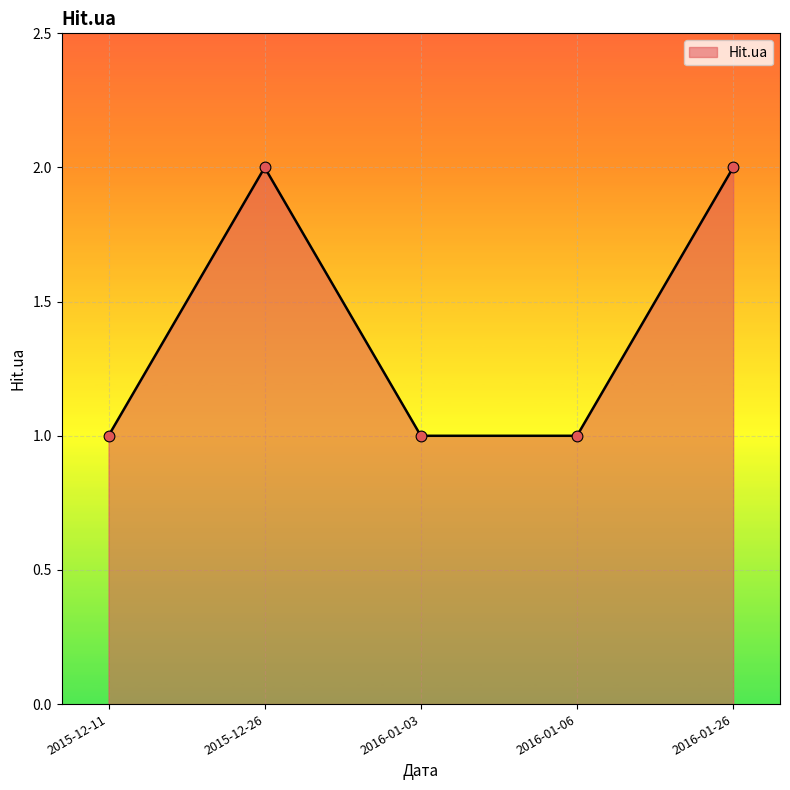

What is the change in value from 2015-12-11 to 2015-12-26?

+1